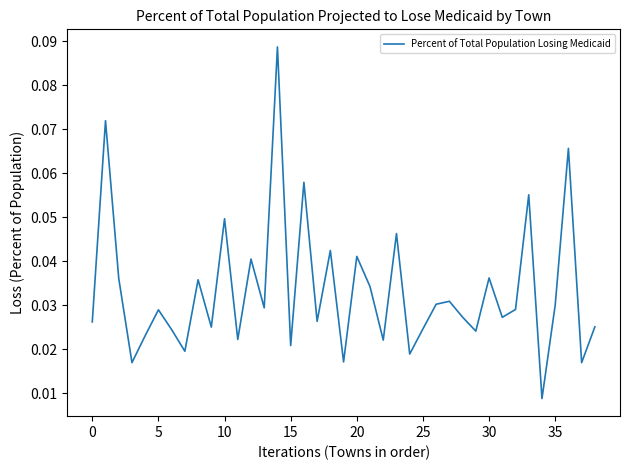

What is the difference between the second highest and minimum values?

0.1